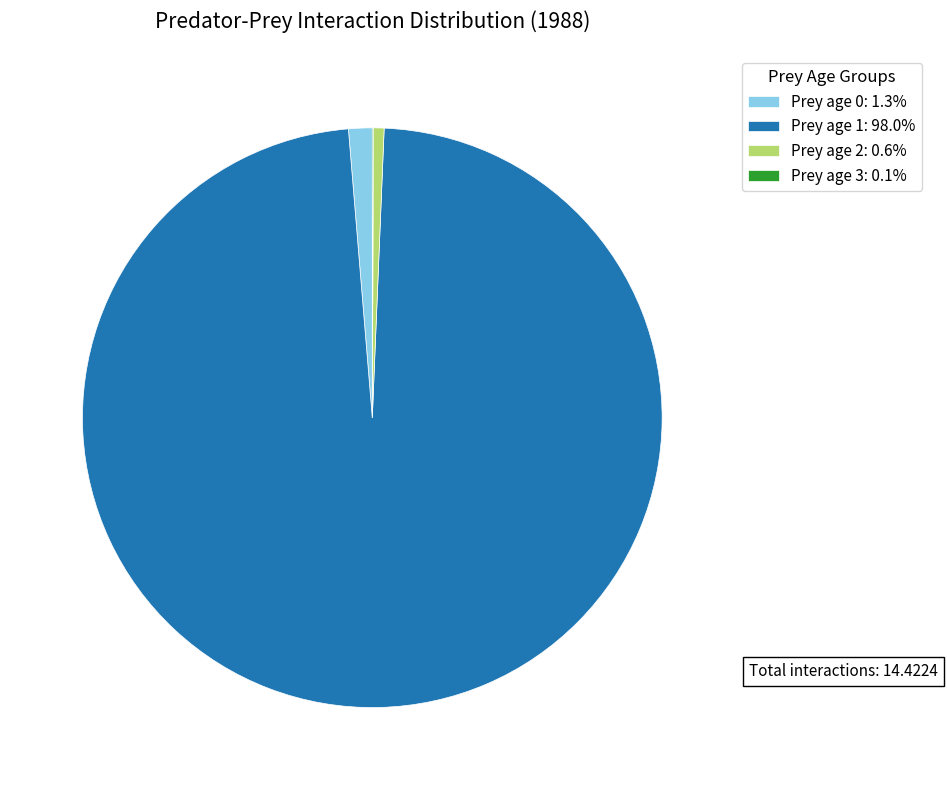

Does Prey age 2: 0.6% represent more than half of the total?

No